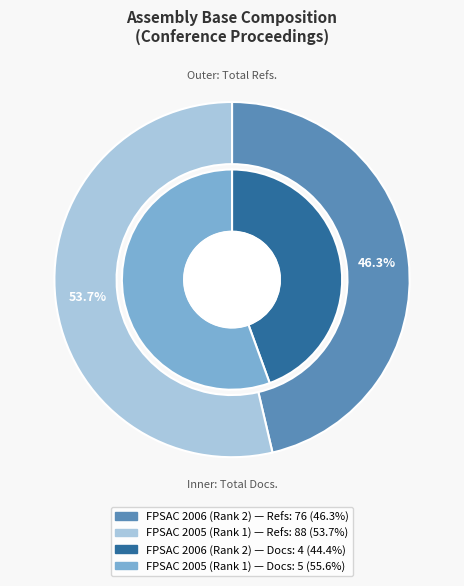

Is the sum of FPSAC 2005 (Rank 1) and FPSAC 2006 (Rank 2) greater than half?

Yes